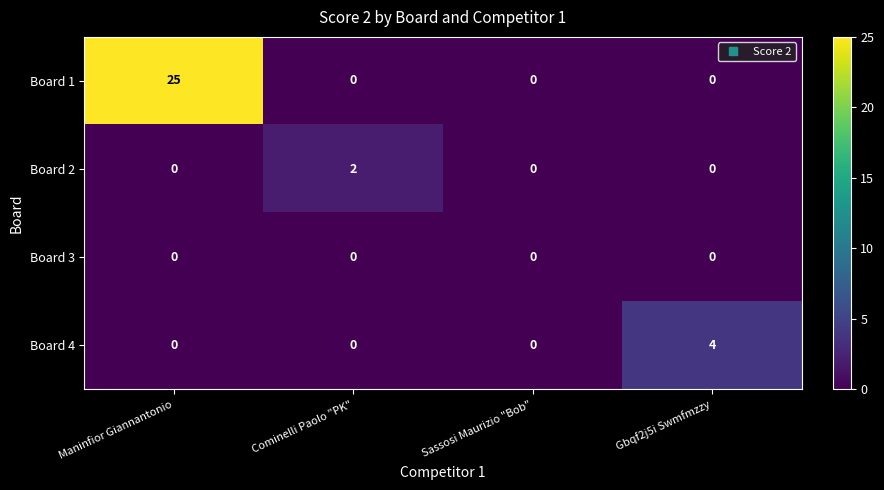

What is the average value of the Board 1 series?

6